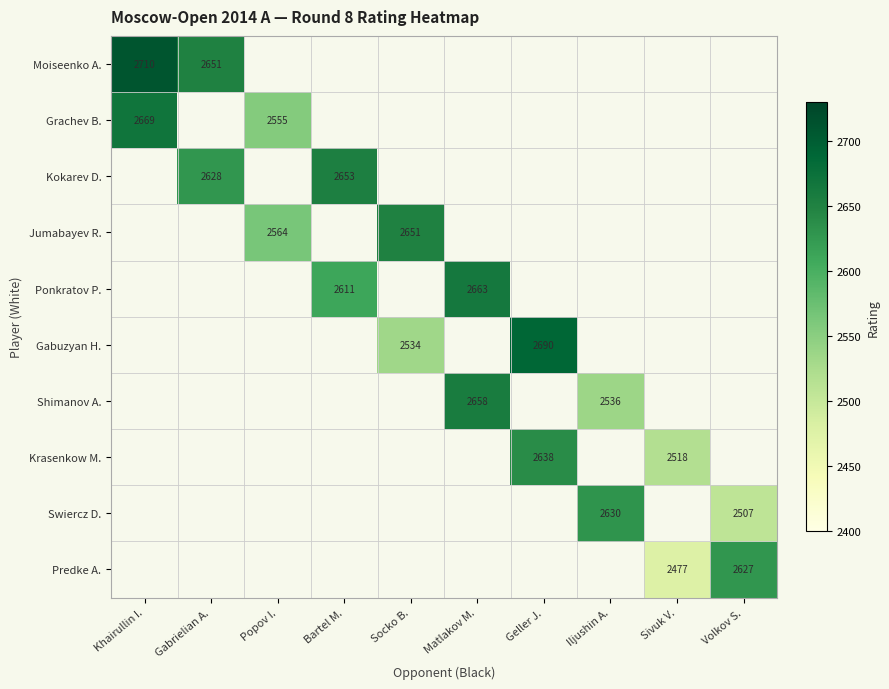

True or false: Predke A. has a value of 4381 at Volkov S..

False